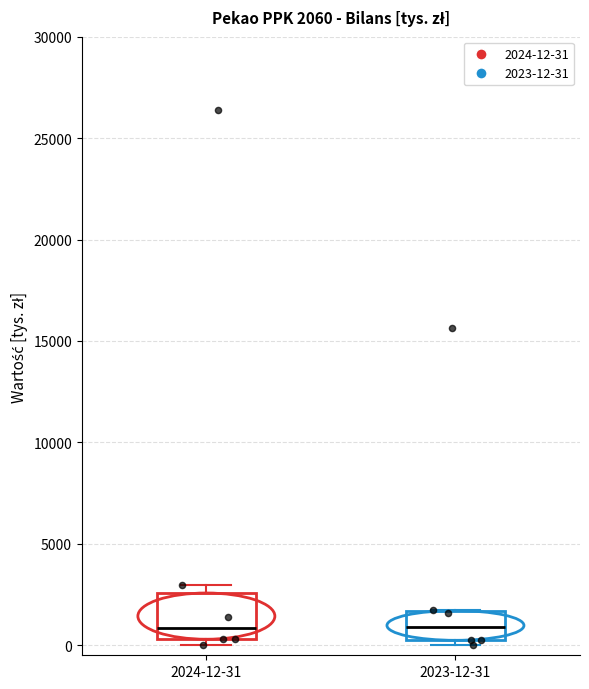

Which box is the tallest, from its lower edge to its upper edge?

2024-12-31